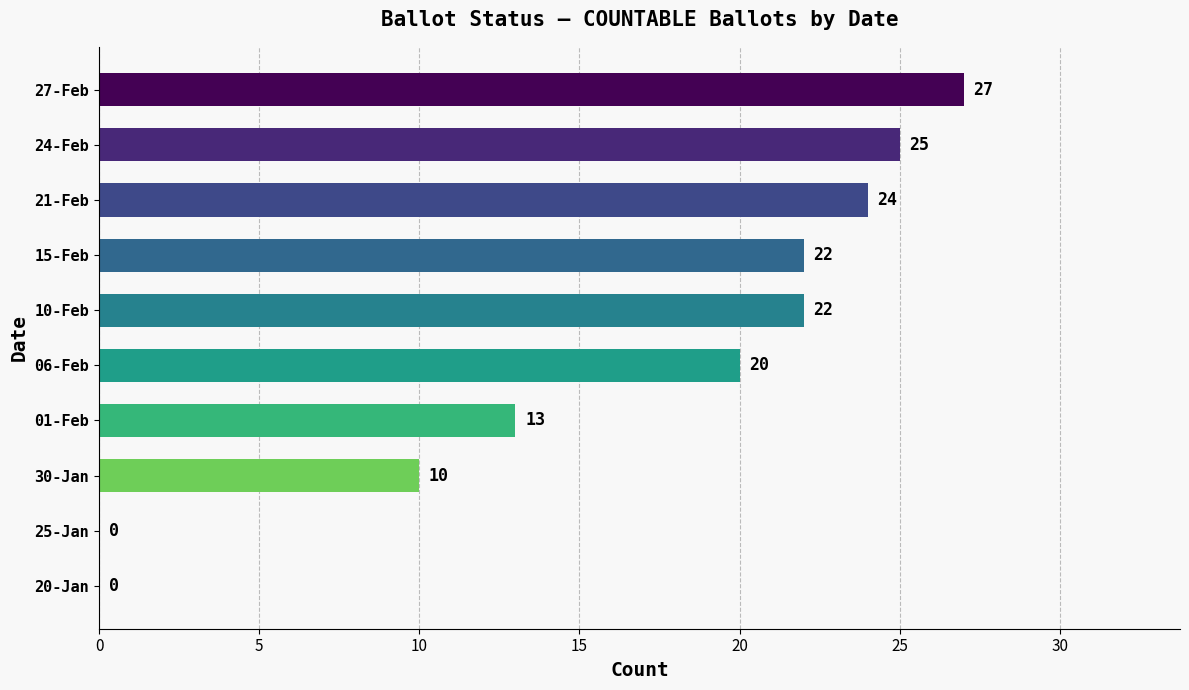

Approximately how many times larger is the value at 21-Feb compared to 30-Jan?

2.4